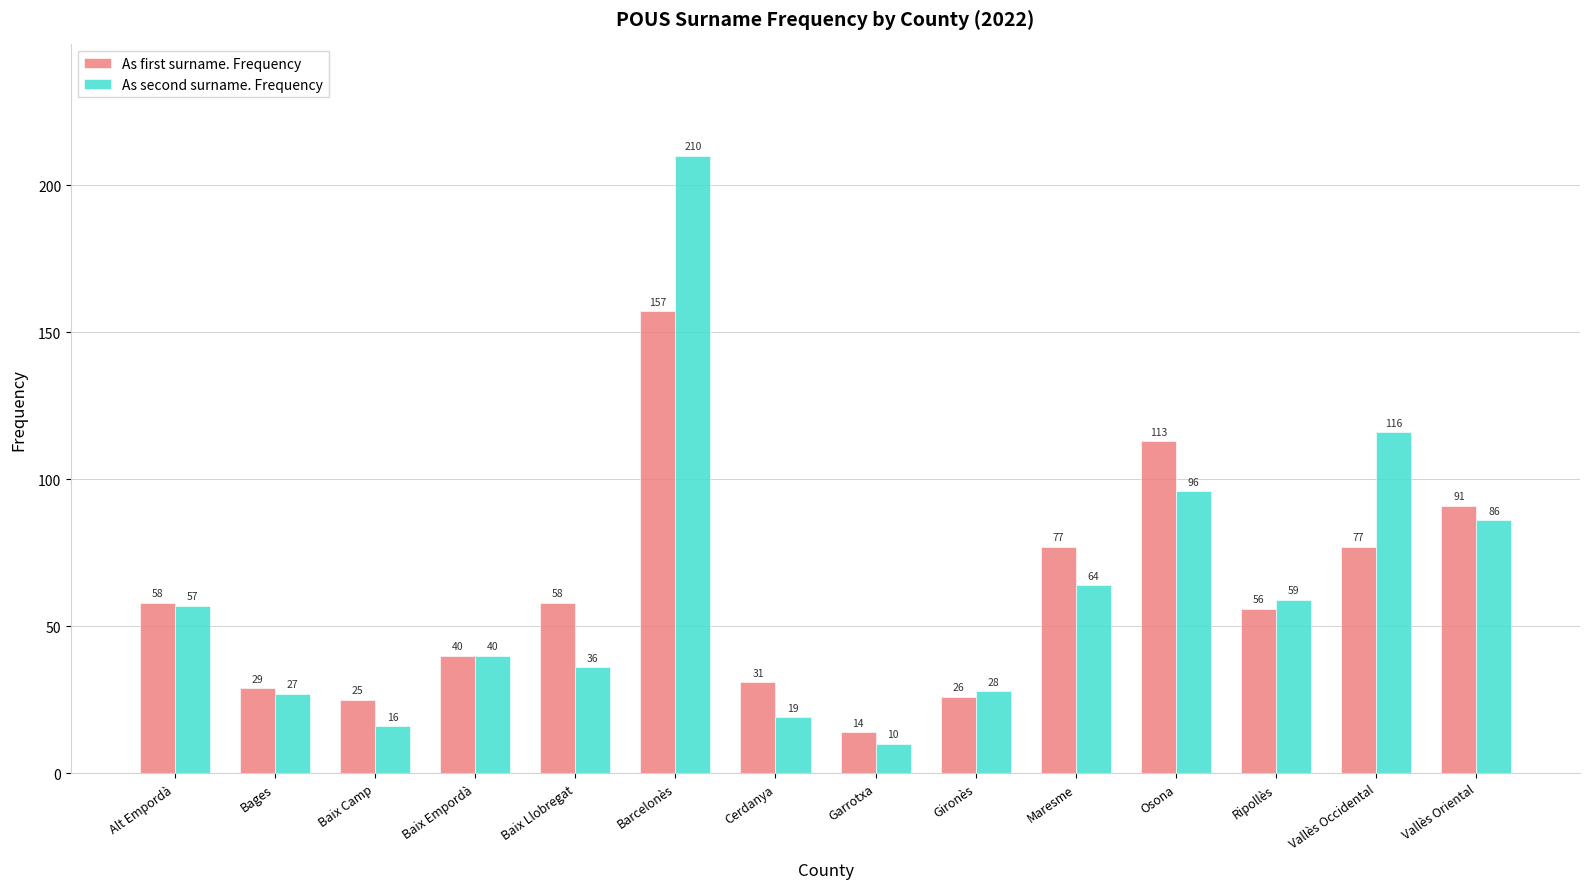

Read the As second surname. Frequency value at Ripollès, to the nearest 50.

50